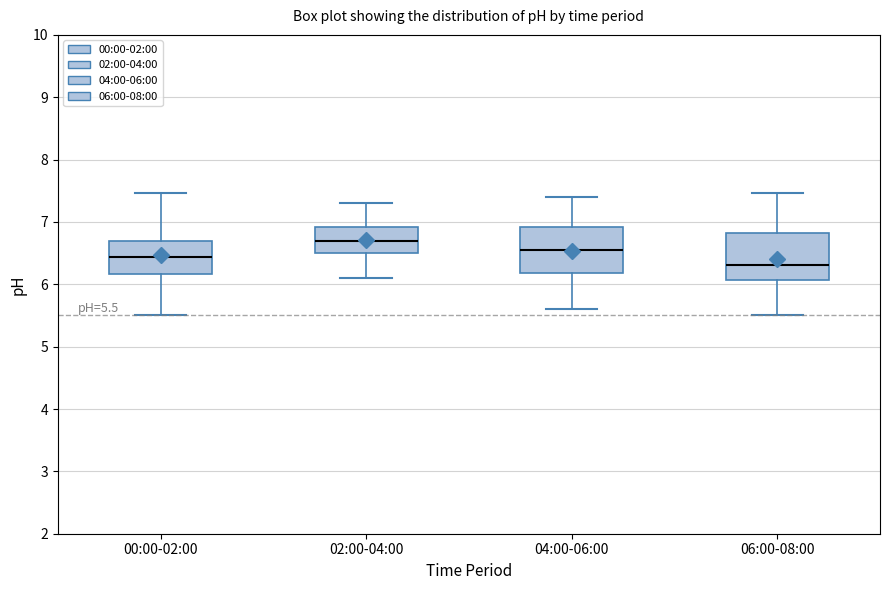

Which box has the highest median line?

02:00-04:00